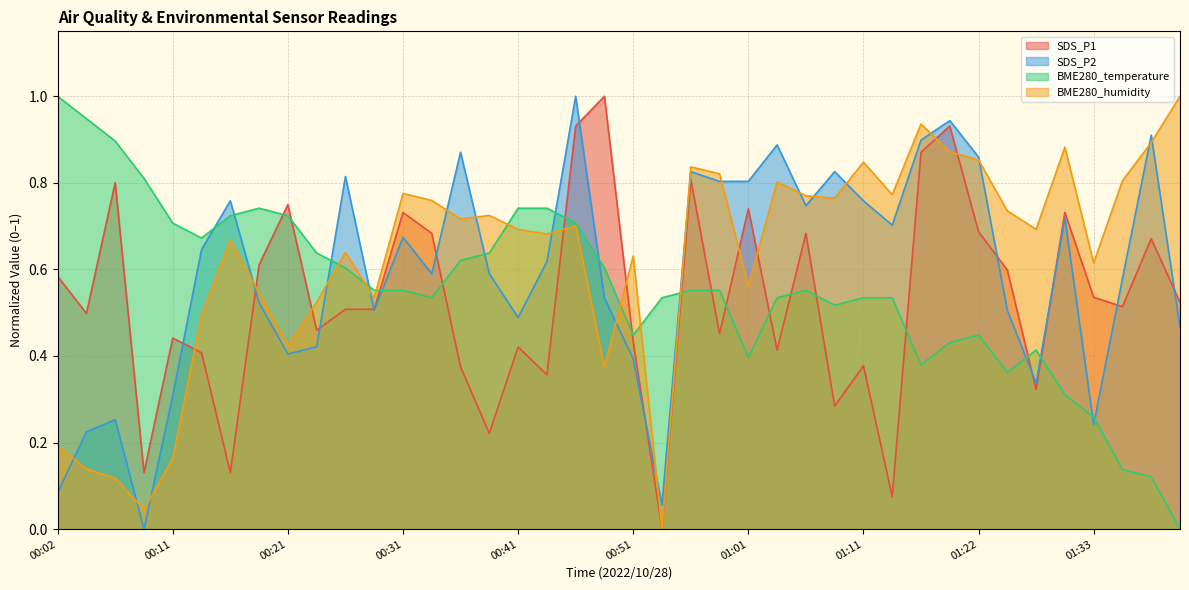

At which category is the sum across all series the highest?

00:46